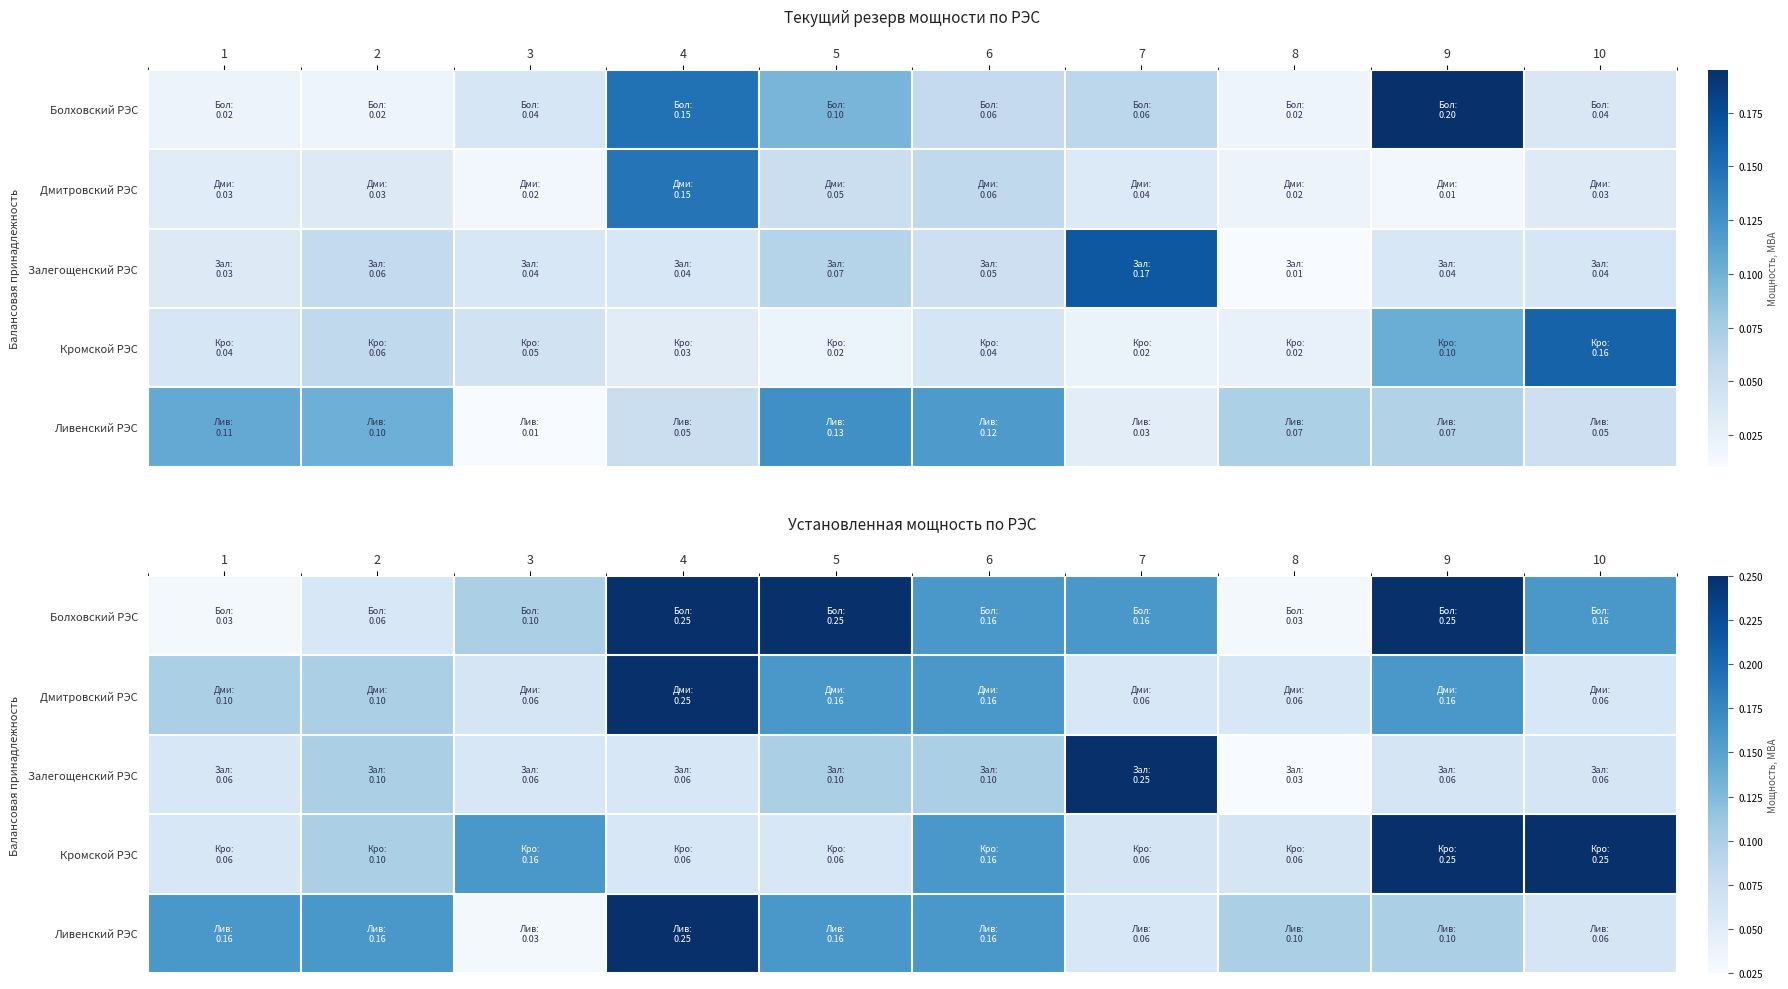

Is it true that Кромской РЭС equals 0.0 at 8?

False